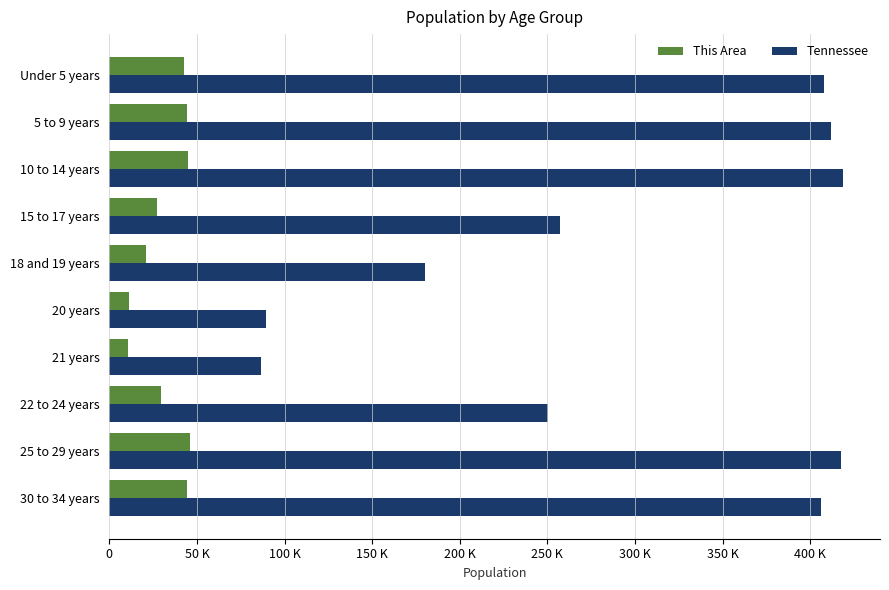

Rank the series by their average value, from lowest to highest.

This Area, Tennessee